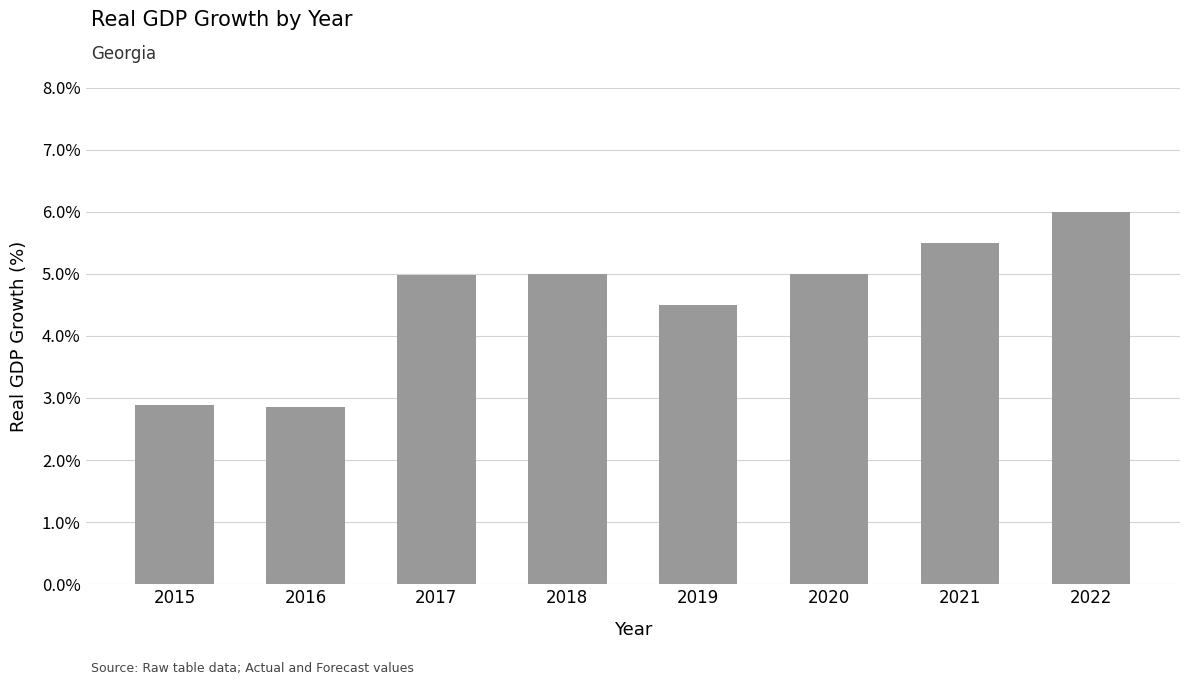

Rank the categories by value from lowest to highest.

2016, 2015, 2019, 2017, 2020, 2018, 2021, 2022